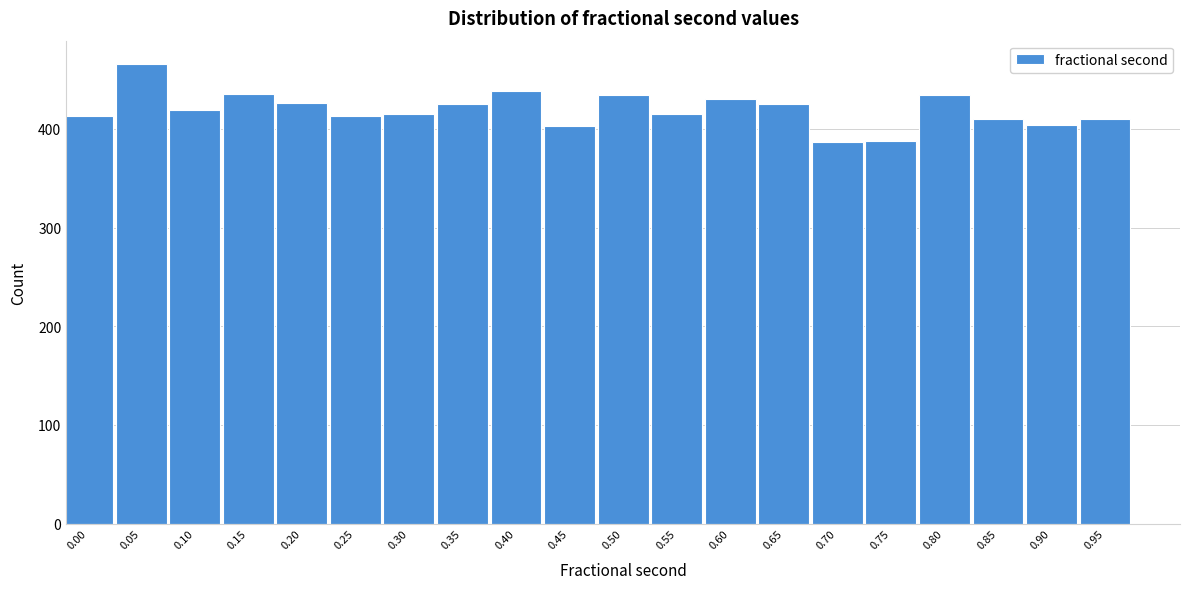

Between 0.65 and 0.85, which is larger?

0.65